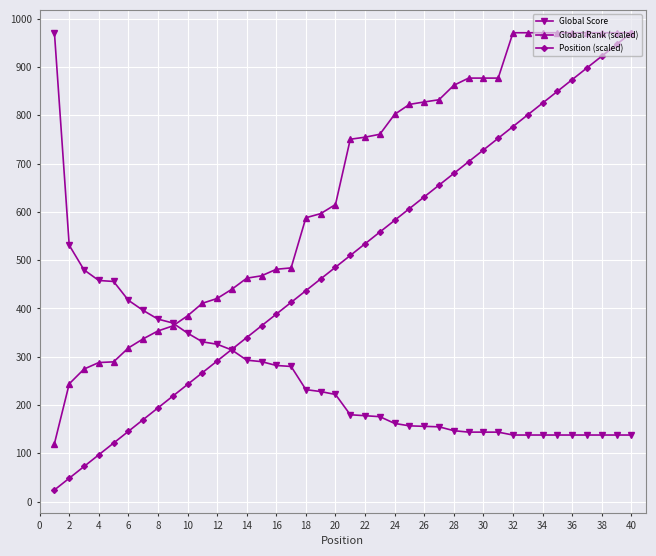

What is the value of the Global Score point at the 5th from the left?

456.0